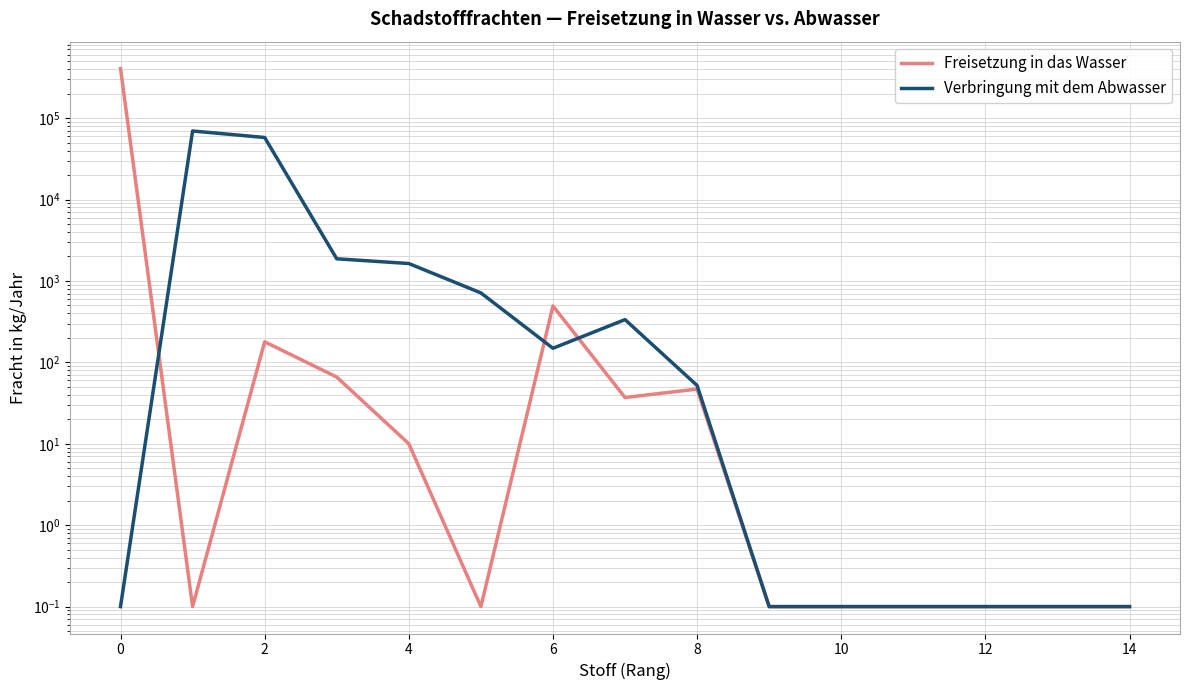

How many lines are shown in the chart?

2